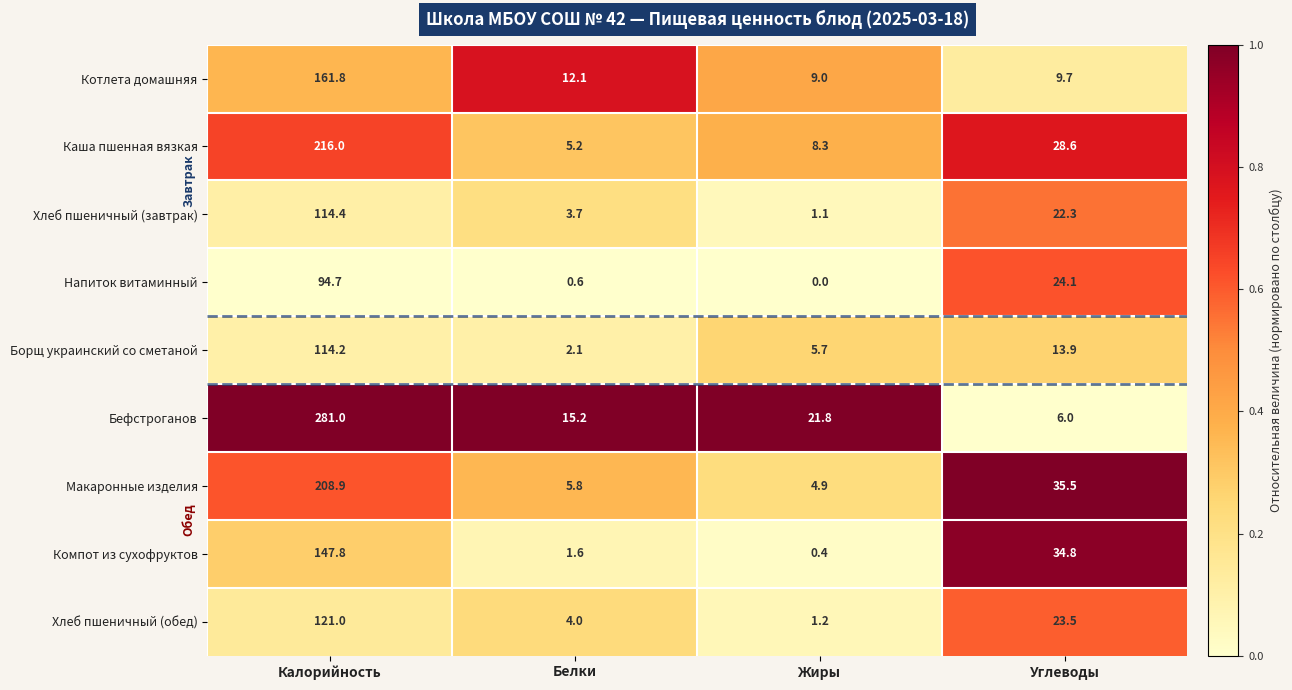

What is the average value of the Хлеб пшеничный (обед) series?

37.4